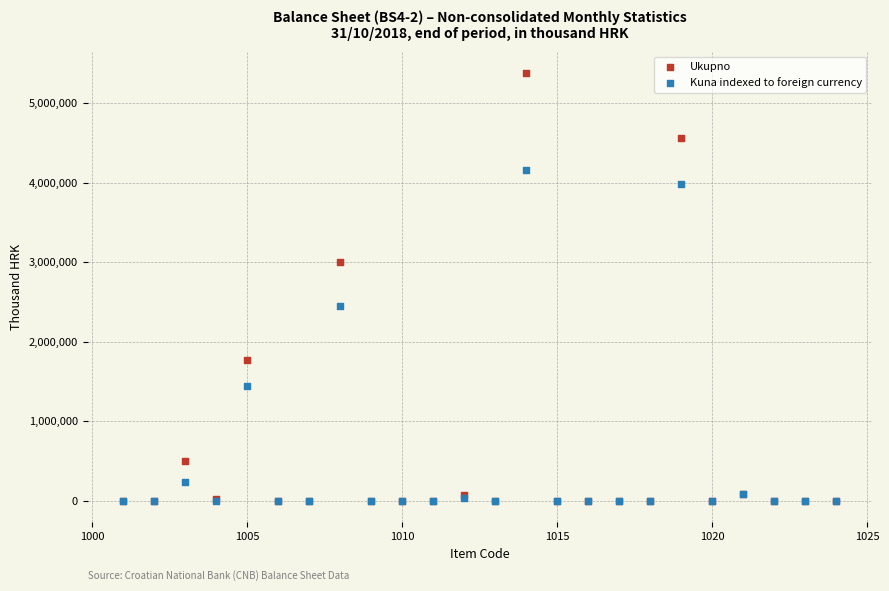

Which series has the widest spread of Y values?

Ukupno